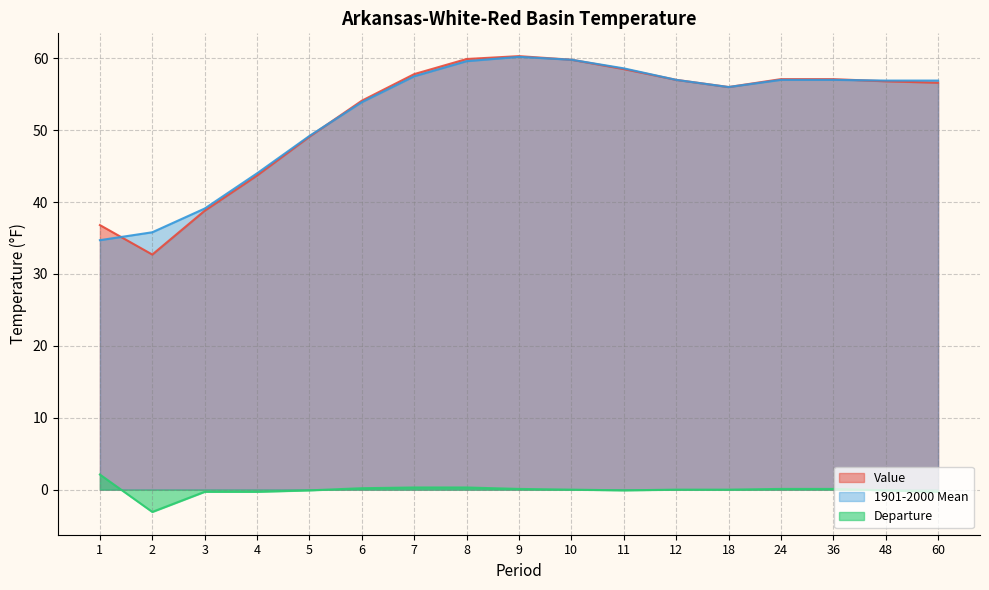

True or false: 1901-2000 Mean has a value of 59.8 at 10.

True